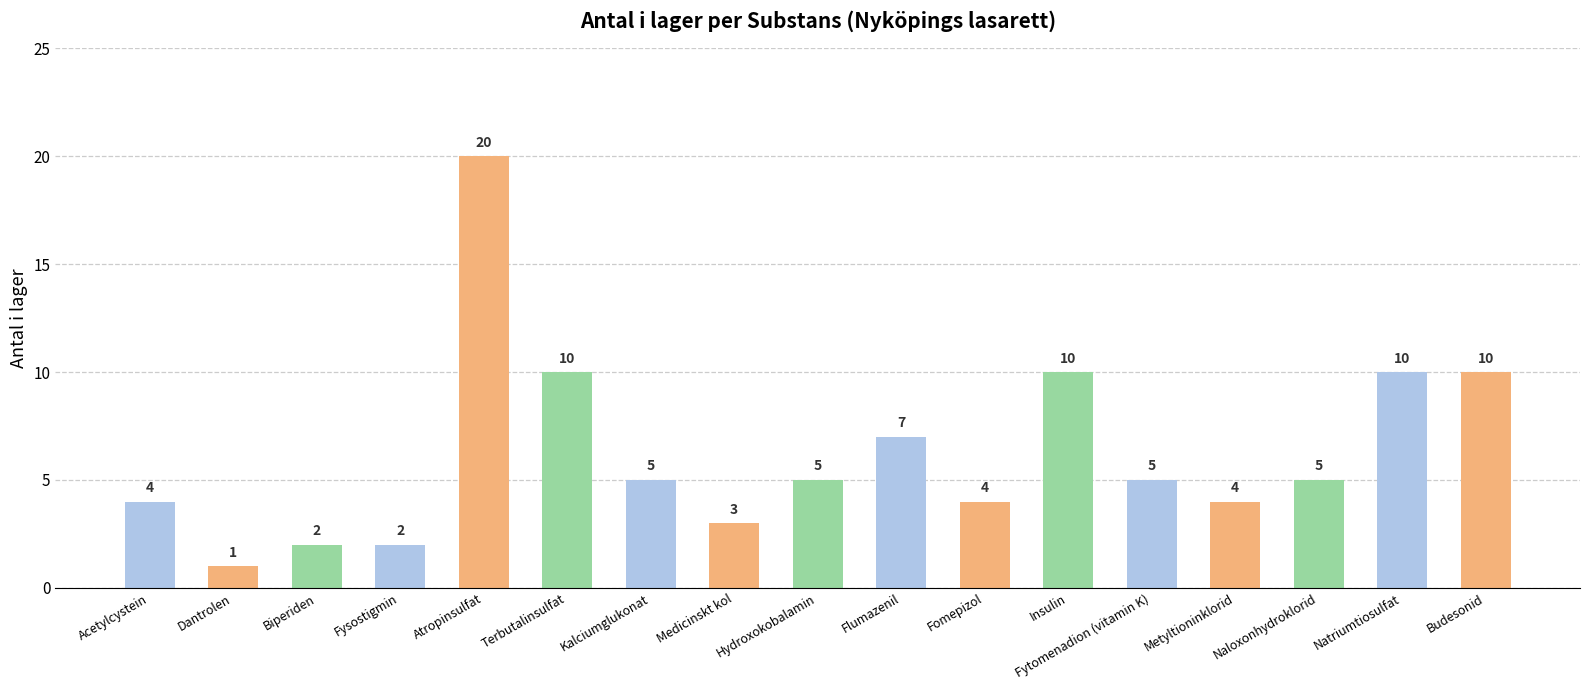

Which label corresponds to the smallest value in the chart?

Dantrolen